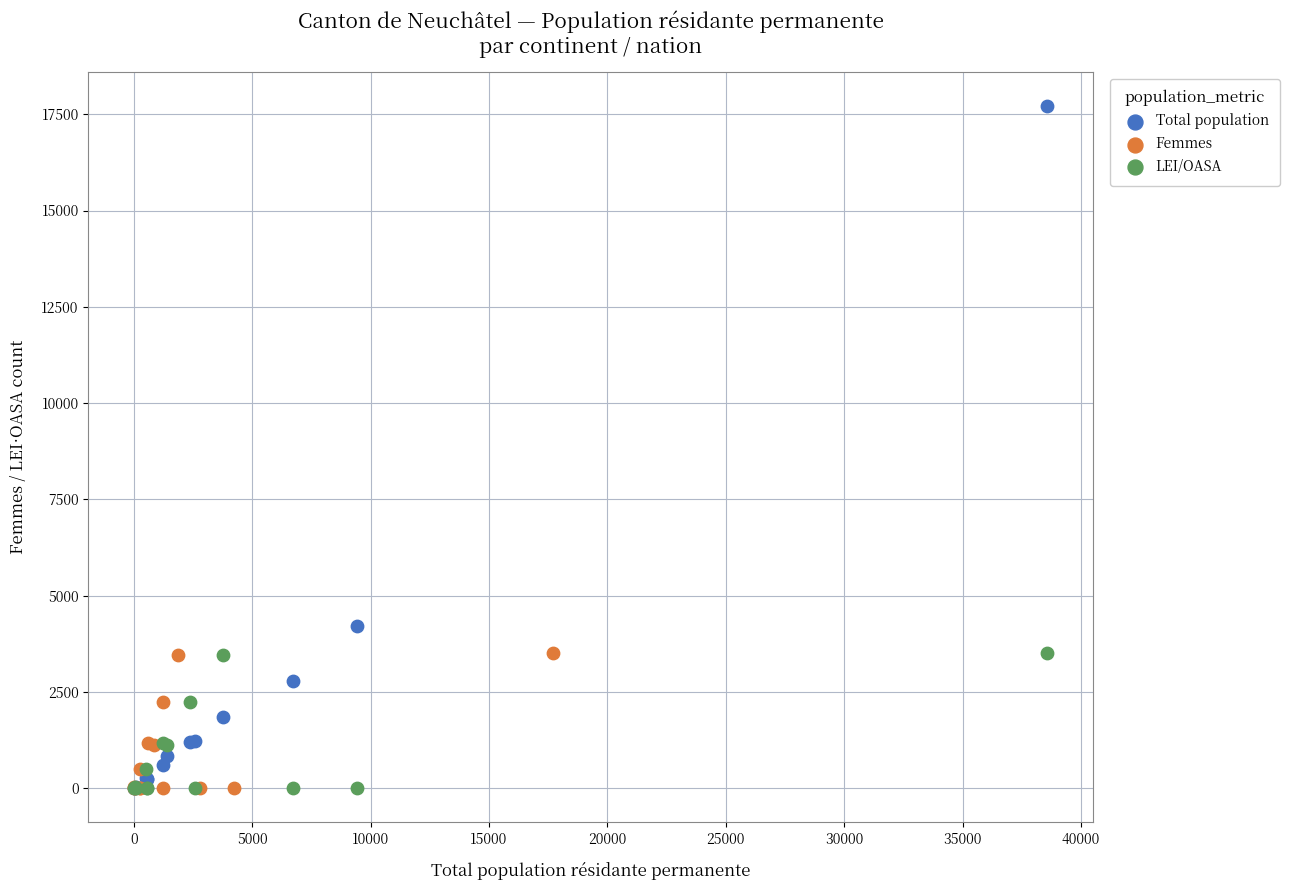

What are all the series names shown in the legend?

Total population, Femmes, LEI/OASA